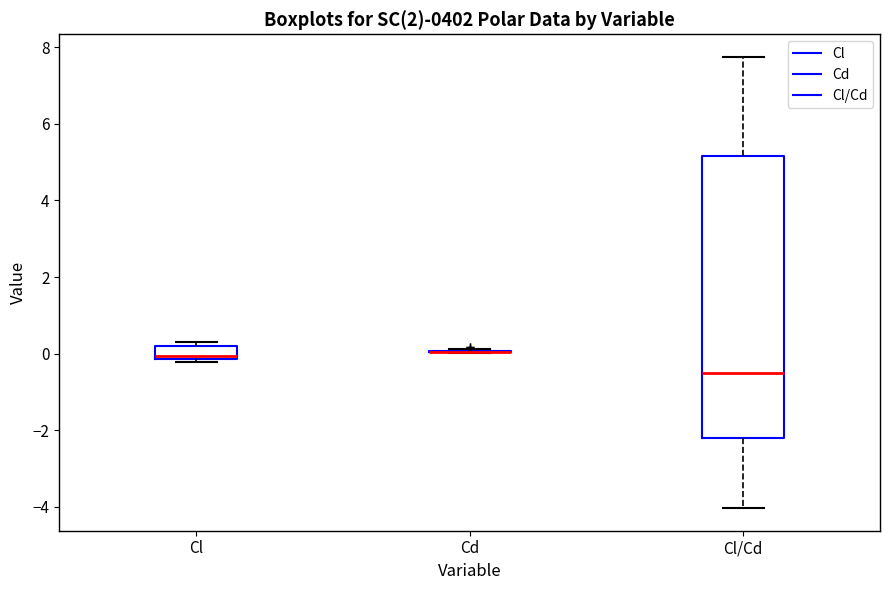

Reading left to right, transcribe this box plot: for each box, give where its median line is, the range the box spans, and where its two whiskers end, as read against the y-axis. The values are not printed on the chart, so give them approximately, as read against the axis.

Cl: median 0.0, box -0.2 to 0.2, whiskers -0.2 (just below the box's lower edge) to 0.4
Cd: box collapsed to a line at 0.0, whiskers 0.0 to 0.2
Cl/Cd: median -0.6, box -2.2 to 5.2, whiskers -4.0 to 7.8